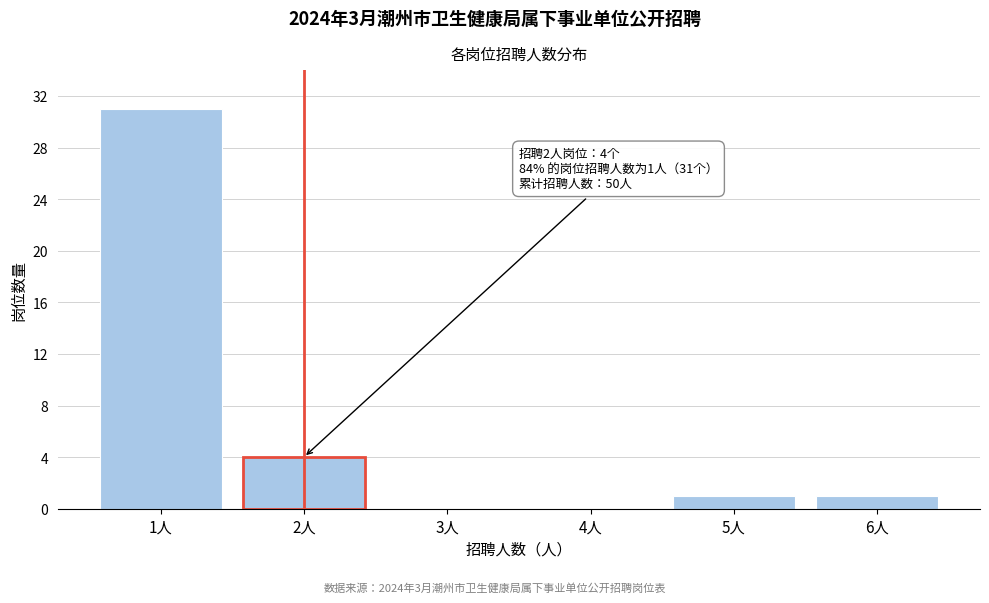

Reading left to right, transcribe all the data shown in this chart.

1人=31	2人=4	3人=0	4人=0	5人=1	6人=1